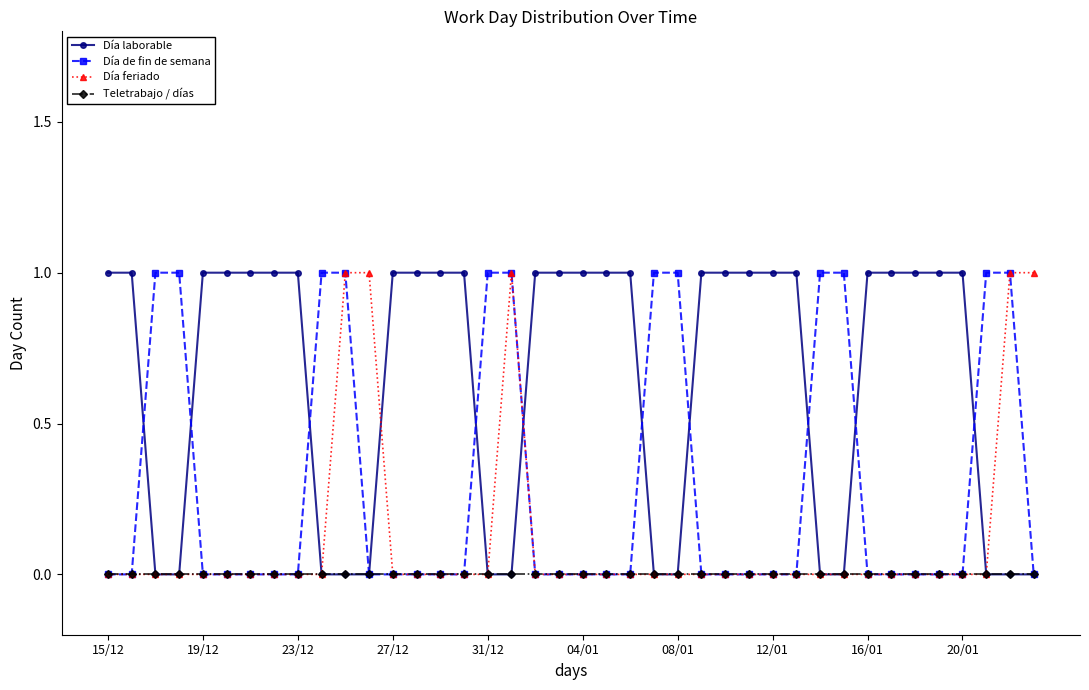

Which series has the largest total across all categories?

Día laborable